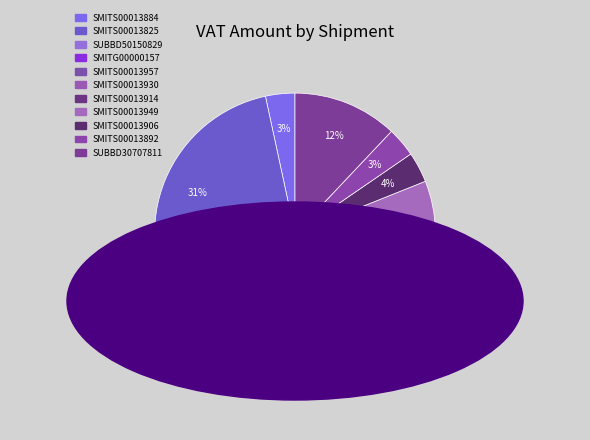

Approximately how many times larger is the value at SMITS00013957 compared to SMITS00013825?

0.2